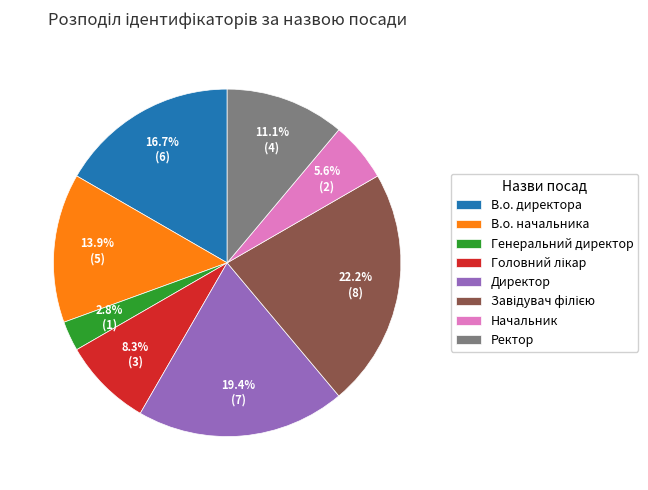

Combined, what portion of the pie is Директор and В.о. директора?

36.1%